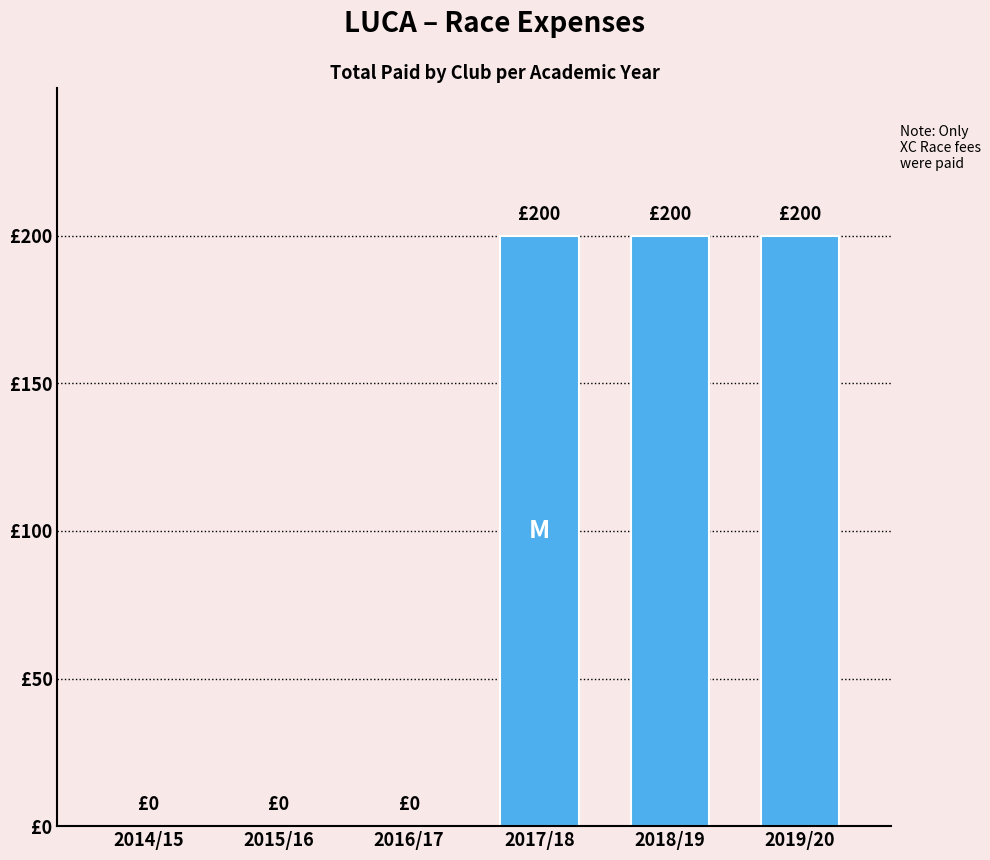

The value at 2016/17 is -128. True or false?

False